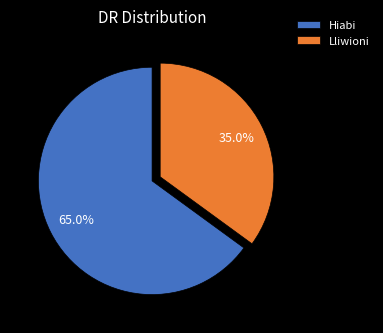

To the nearest percent, what is the difference between the Lliwioni and Hiabi slice percentages?

30%